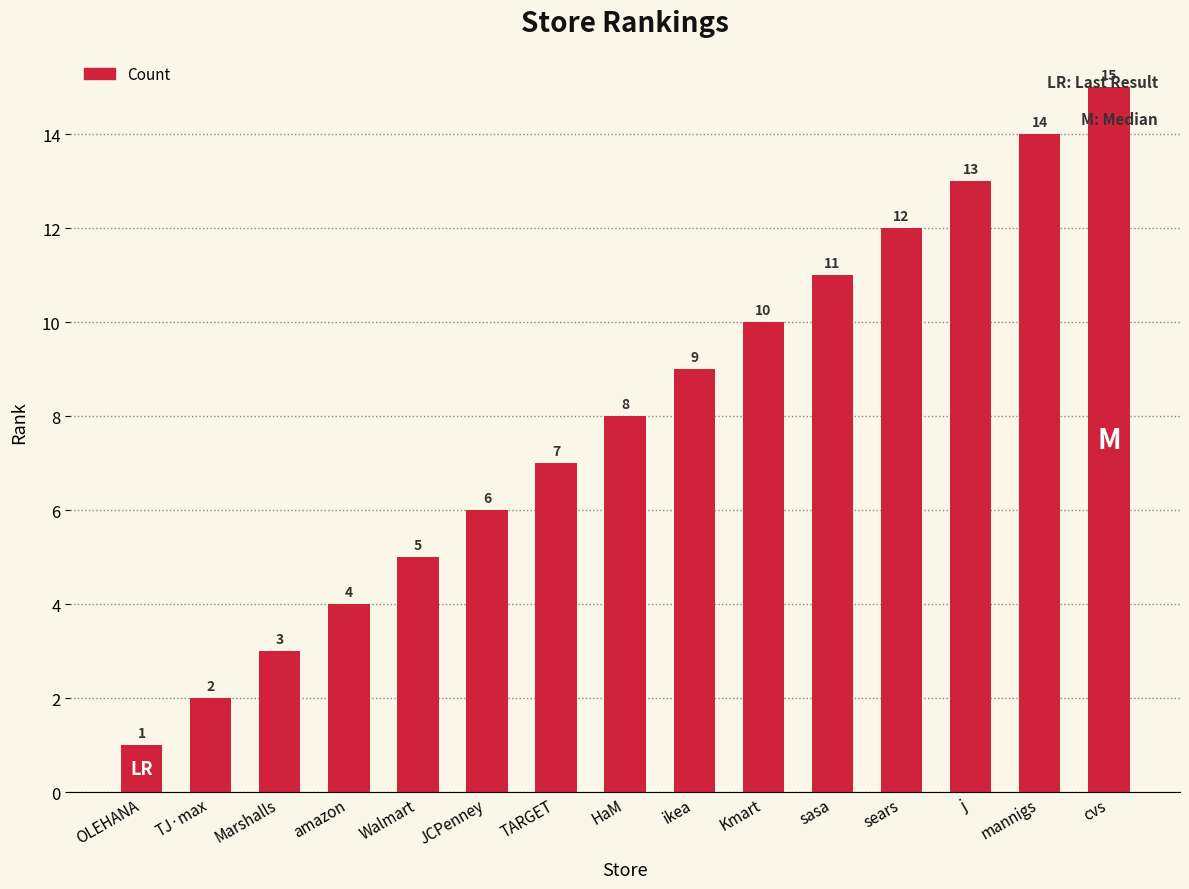

Rank the categories by value from highest to lowest.

cvs, mannigs, j, sears, sasa, Kmart, ikea, HaM, TARGET, JCPenney, Walmart, amazon, Marshalls, TJ·max, OLEHANA